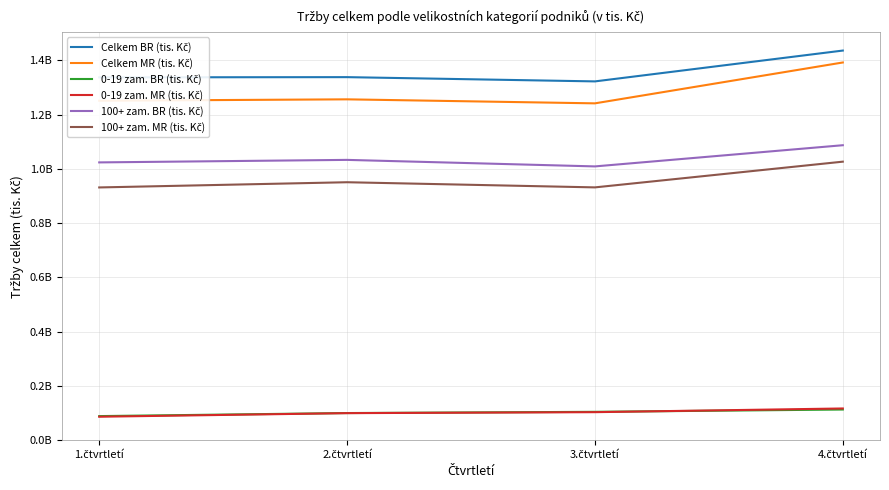

What is the label of the 1st point from the left?

1.čtvrtletí